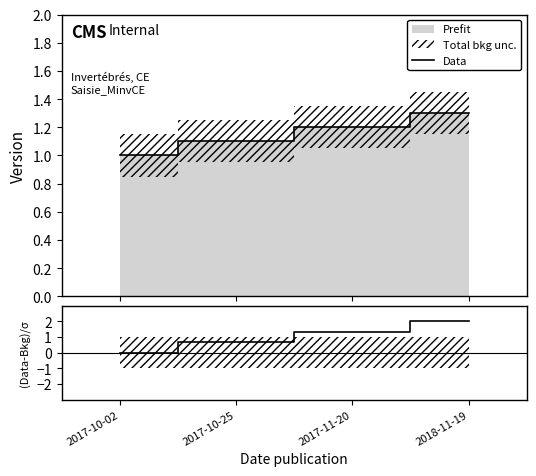

What is the maximum value shown in the chart?

1.3